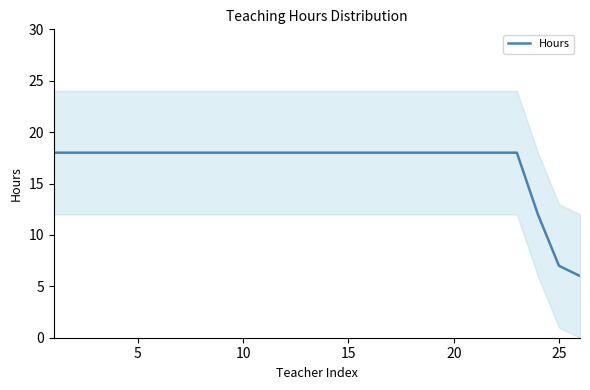

What is the greatest value displayed?

18